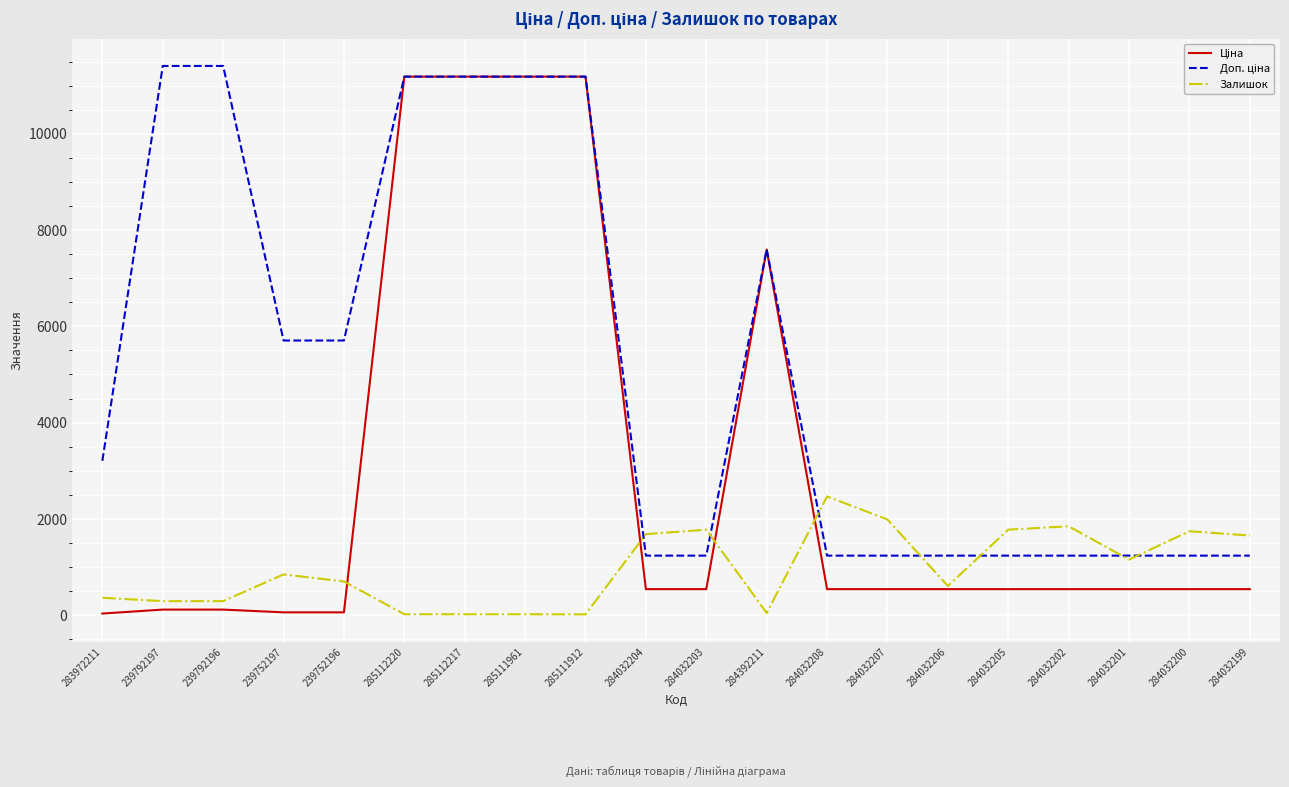

What is the sum of the Залишок values at 239752196 and 284032201?

1851.0